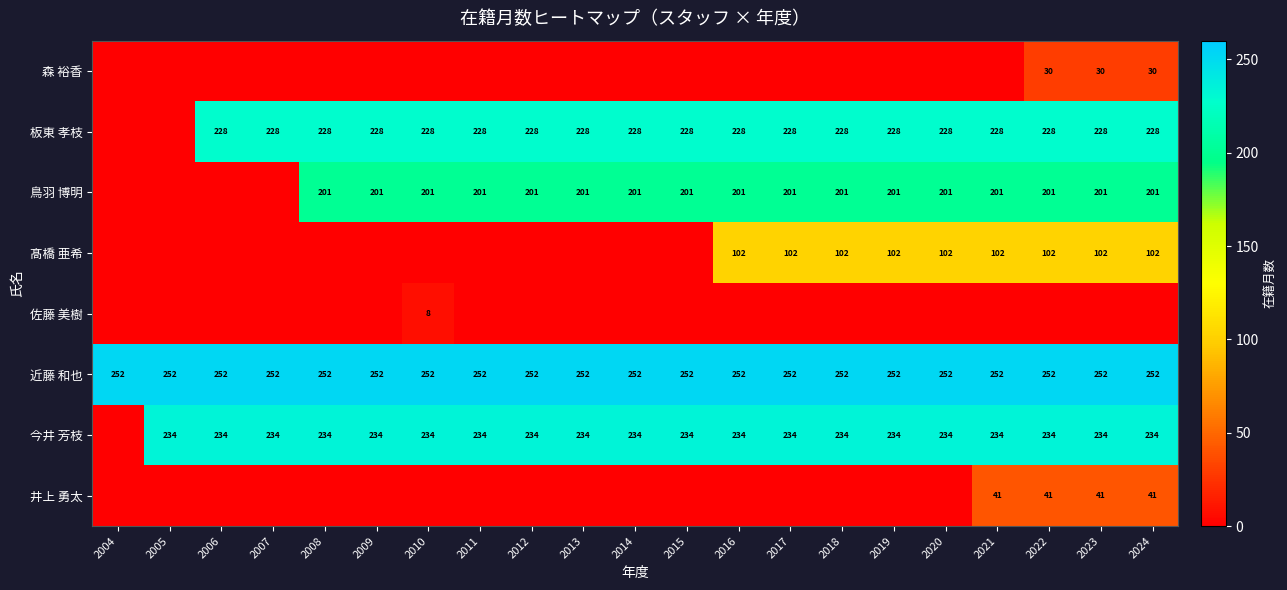

How many distinct data groups are displayed?

8